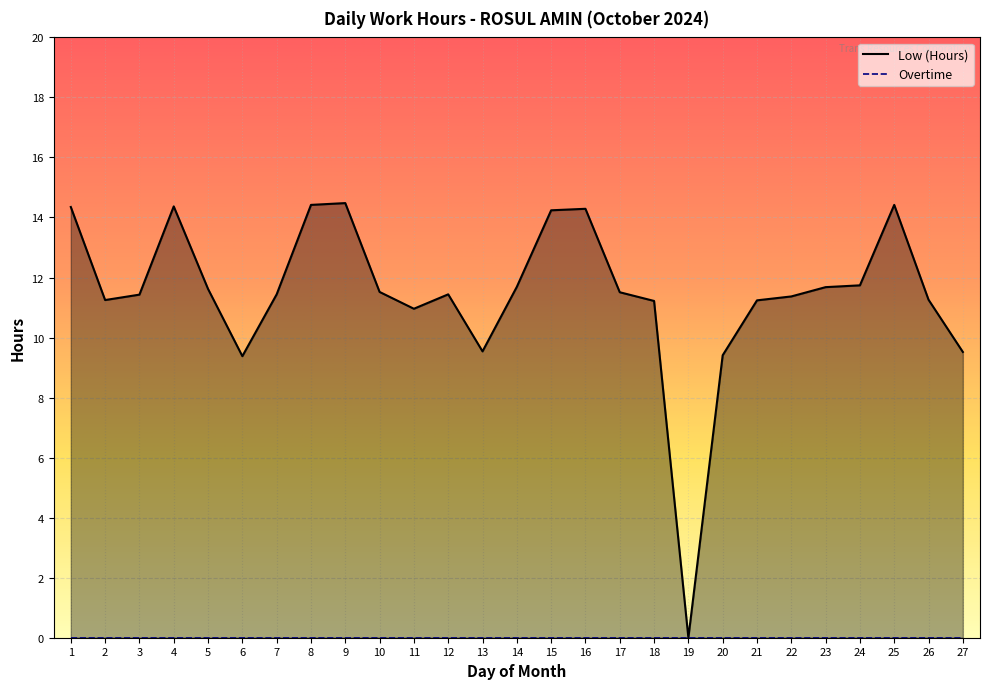

True or false: the data shows 6.9 at 15.

False